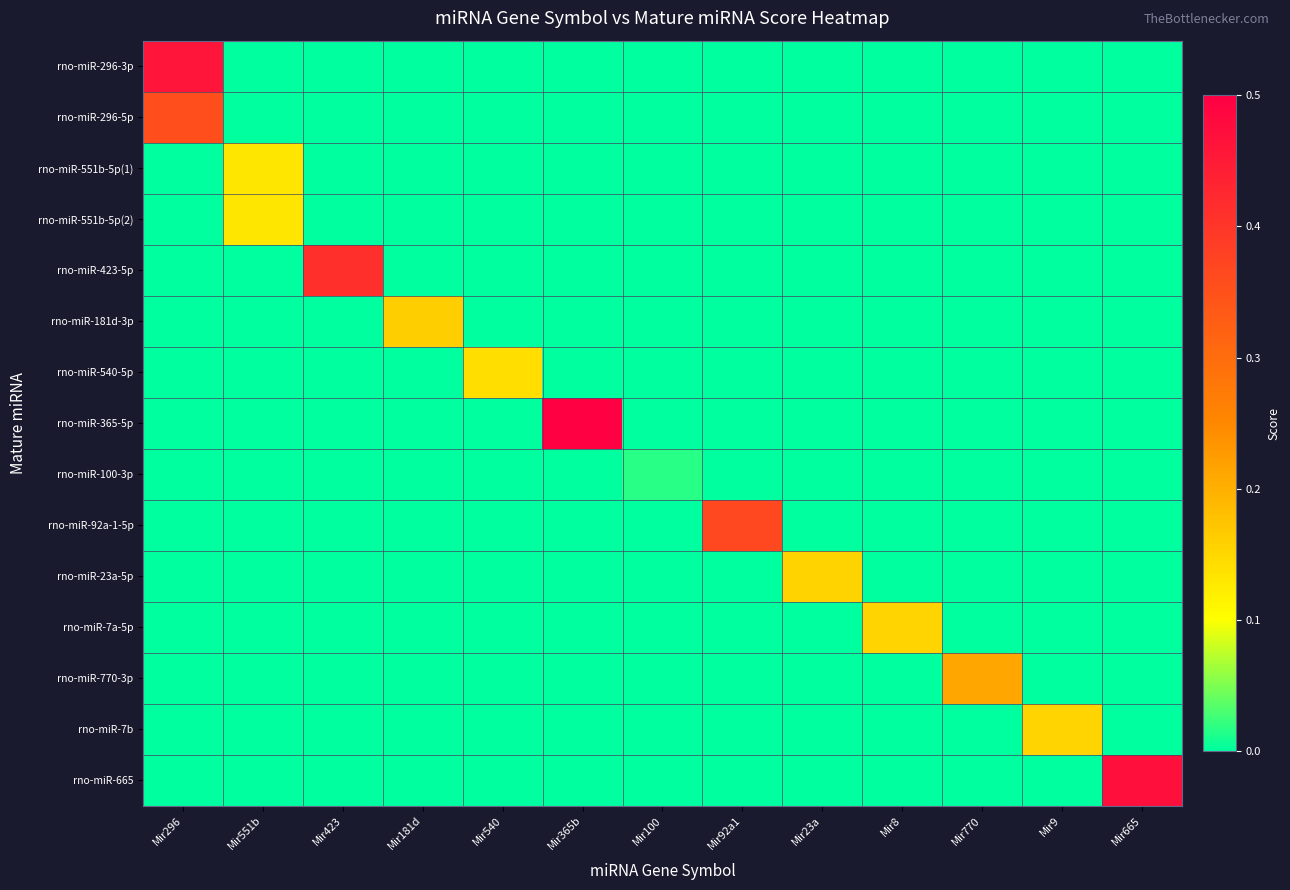

Reading right to left, what are all the values shown in this chart?

rno-miR-296-3p: Mir665=0.0	Mir9=0.0	Mir770=0.0	Mir8=0.0	Mir23a=0.0	Mir92a1=0.0	Mir100=0.0	Mir365b=0.0	Mir540=0.0	Mir181d=0.0	Mir423=0.0	Mir551b=0.0	Mir296=0.5
rno-miR-296-5p: Mir665=0.0	Mir9=0.0	Mir770=0.0	Mir8=0.0	Mir23a=0.0	Mir92a1=0.0	Mir100=0.0	Mir365b=0.0	Mir540=0.0	Mir181d=0.0	Mir423=0.0	Mir551b=0.0	Mir296=0.4
rno-miR-551b-5p(1): Mir665=0.0	Mir9=0.0	Mir770=0.0	Mir8=0.0	Mir23a=0.0	Mir92a1=0.0	Mir100=0.0	Mir365b=0.0	Mir540=0.0	Mir181d=0.0	Mir423=0.0	Mir551b=0.1	Mir296=0.0
rno-miR-551b-5p(2): Mir665=0.0	Mir9=0.0	Mir770=0.0	Mir8=0.0	Mir23a=0.0	Mir92a1=0.0	Mir100=0.0	Mir365b=0.0	Mir540=0.0	Mir181d=0.0	Mir423=0.0	Mir551b=0.1	Mir296=0.0
rno-miR-423-5p: Mir665=0.0	Mir9=0.0	Mir770=0.0	Mir8=0.0	Mir23a=0.0	Mir92a1=0.0	Mir100=0.0	Mir365b=0.0	Mir540=0.0	Mir181d=0.0	Mir423=0.4	Mir551b=0.0	Mir296=0.0
rno-miR-181d-3p: Mir665=0.0	Mir9=0.0	Mir770=0.0	Mir8=0.0	Mir23a=0.0	Mir92a1=0.0	Mir100=0.0	Mir365b=0.0	Mir540=0.0	Mir181d=0.2	Mir423=0.0	Mir551b=0.0	Mir296=0.0
rno-miR-540-5p: Mir665=0.0	Mir9=0.0	Mir770=0.0	Mir8=0.0	Mir23a=0.0	Mir92a1=0.0	Mir100=0.0	Mir365b=0.0	Mir540=0.1	Mir181d=0.0	Mir423=0.0	Mir551b=0.0	Mir296=0.0
rno-miR-365-5p: Mir665=0.0	Mir9=0.0	Mir770=0.0	Mir8=0.0	Mir23a=0.0	Mir92a1=0.0	Mir100=0.0	Mir365b=0.5	Mir540=0.0	Mir181d=0.0	Mir423=0.0	Mir551b=0.0	Mir296=0.0
rno-miR-100-3p: Mir665=0.0	Mir9=0.0	Mir770=0.0	Mir8=0.0	Mir23a=0.0	Mir92a1=0.0	Mir100=0.0	Mir365b=0.0	Mir540=0.0	Mir181d=0.0	Mir423=0.0	Mir551b=0.0	Mir296=0.0
rno-miR-92a-1-5p: Mir665=0.0	Mir9=0.0	Mir770=0.0	Mir8=0.0	Mir23a=0.0	Mir92a1=0.4	Mir100=0.0	Mir365b=0.0	Mir540=0.0	Mir181d=0.0	Mir423=0.0	Mir551b=0.0	Mir296=0.0
rno-miR-23a-5p: Mir665=0.0	Mir9=0.0	Mir770=0.0	Mir8=0.0	Mir23a=0.2	Mir92a1=0.0	Mir100=0.0	Mir365b=0.0	Mir540=0.0	Mir181d=0.0	Mir423=0.0	Mir551b=0.0	Mir296=0.0
rno-miR-7a-5p: Mir665=0.0	Mir9=0.0	Mir770=0.0	Mir8=0.2	Mir23a=0.0	Mir92a1=0.0	Mir100=0.0	Mir365b=0.0	Mir540=0.0	Mir181d=0.0	Mir423=0.0	Mir551b=0.0	Mir296=0.0
rno-miR-770-3p: Mir665=0.0	Mir9=0.0	Mir770=0.2	Mir8=0.0	Mir23a=0.0	Mir92a1=0.0	Mir100=0.0	Mir365b=0.0	Mir540=0.0	Mir181d=0.0	Mir423=0.0	Mir551b=0.0	Mir296=0.0
rno-miR-7b: Mir665=0.0	Mir9=0.2	Mir770=0.0	Mir8=0.0	Mir23a=0.0	Mir92a1=0.0	Mir100=0.0	Mir365b=0.0	Mir540=0.0	Mir181d=0.0	Mir423=0.0	Mir551b=0.0	Mir296=0.0
rno-miR-665: Mir665=0.5	Mir9=0.0	Mir770=0.0	Mir8=0.0	Mir23a=0.0	Mir92a1=0.0	Mir100=0.0	Mir365b=0.0	Mir540=0.0	Mir181d=0.0	Mir423=0.0	Mir551b=0.0	Mir296=0.0